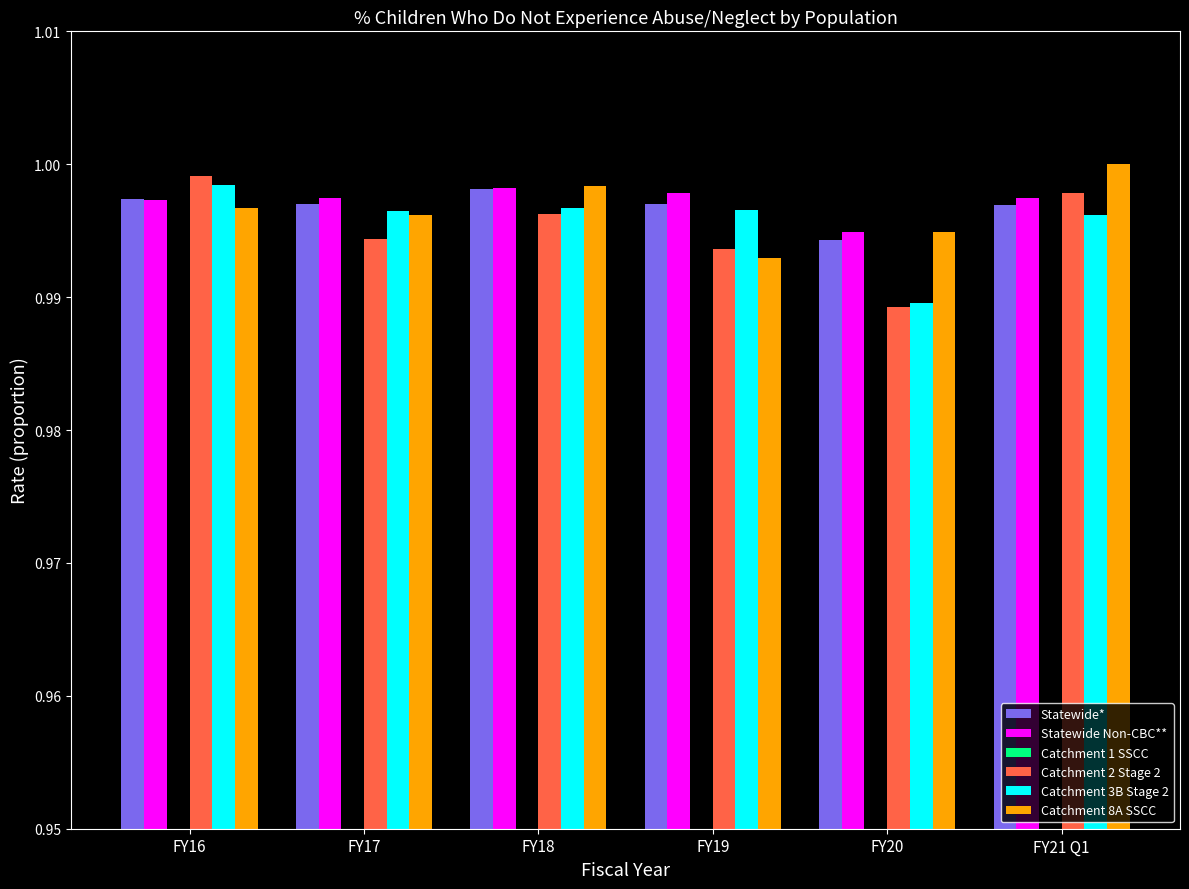

At which label is Catchment 3B Stage 2 closest to 0?

FY20